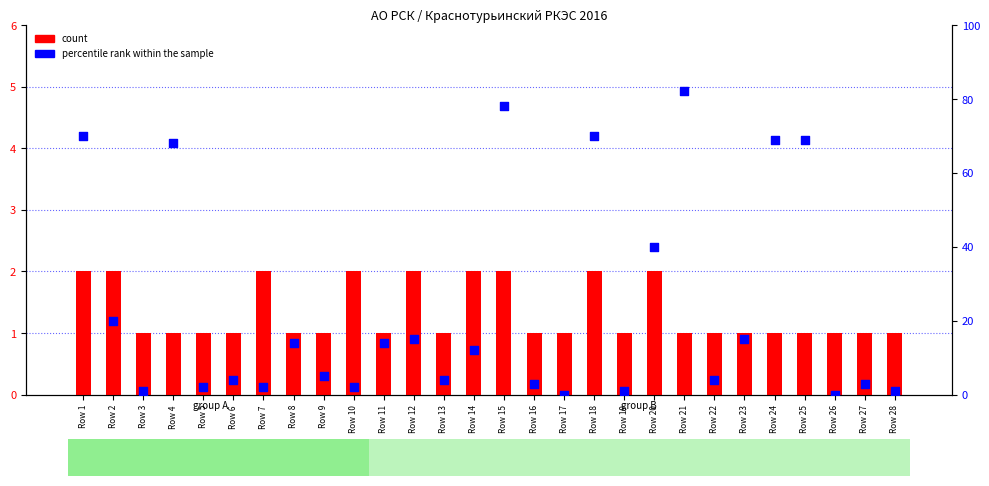

Which series contains the lowest Y value?

percentile rank within the sample